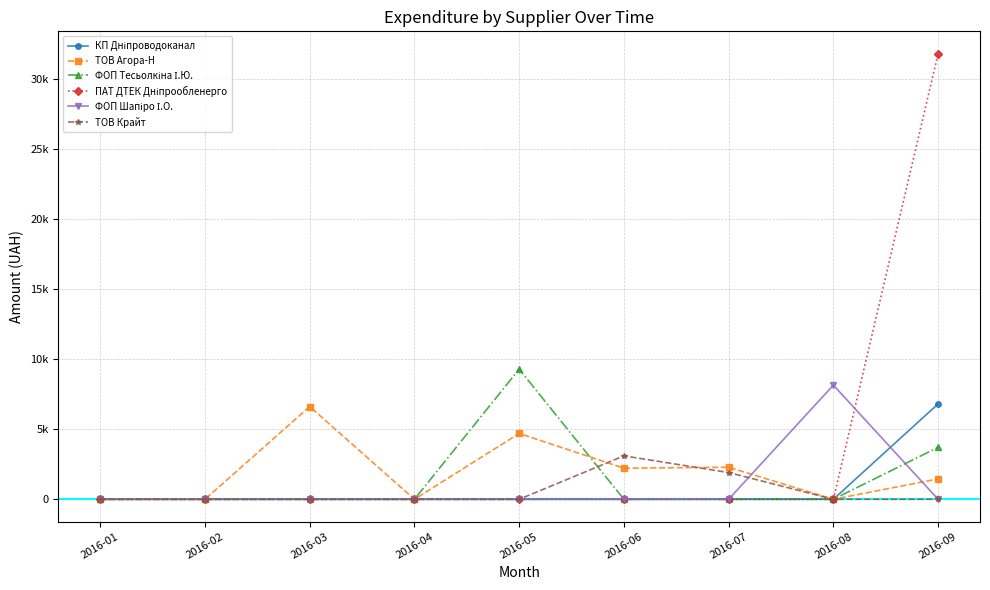

Which label corresponds to the largest value in the chart?

2016-09